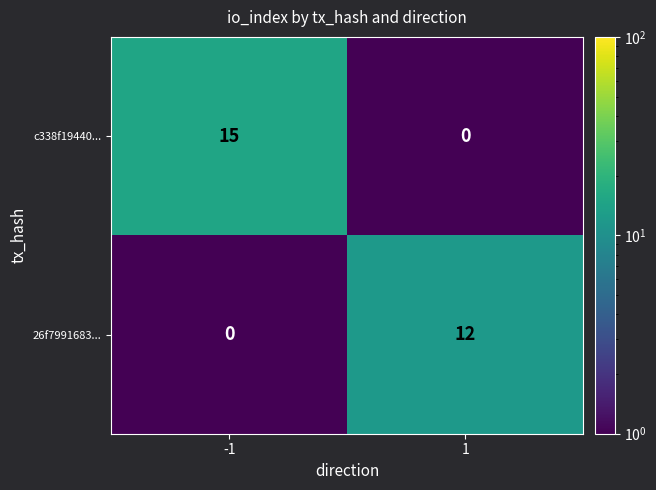

What is the average value of the 26f7991683... series?

6